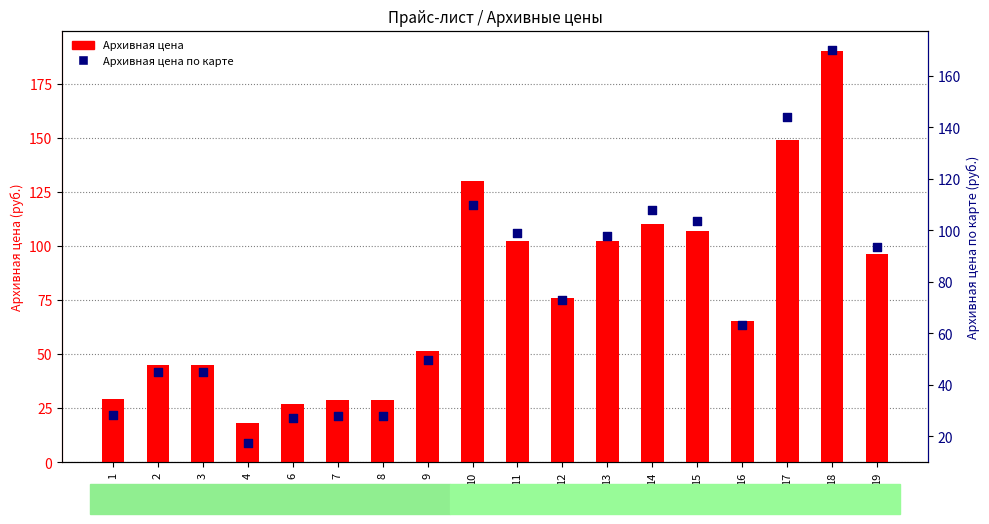

What is the total value across all series at 3?

90.0